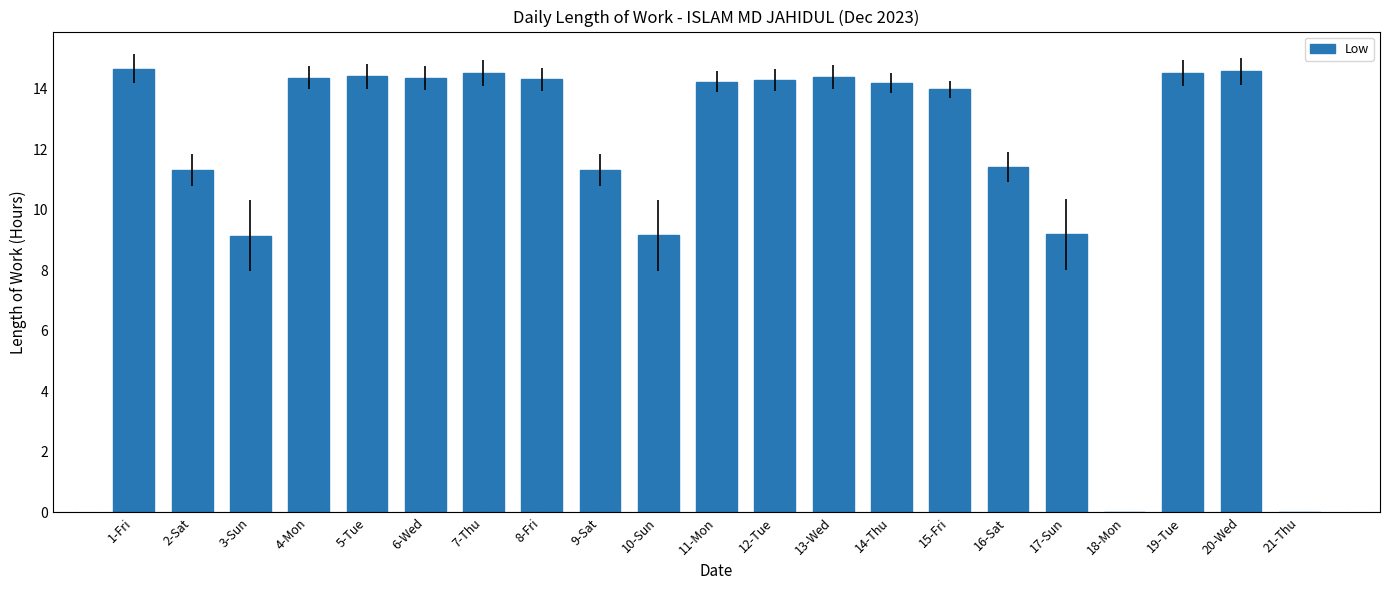

How many data points does each series have?

21